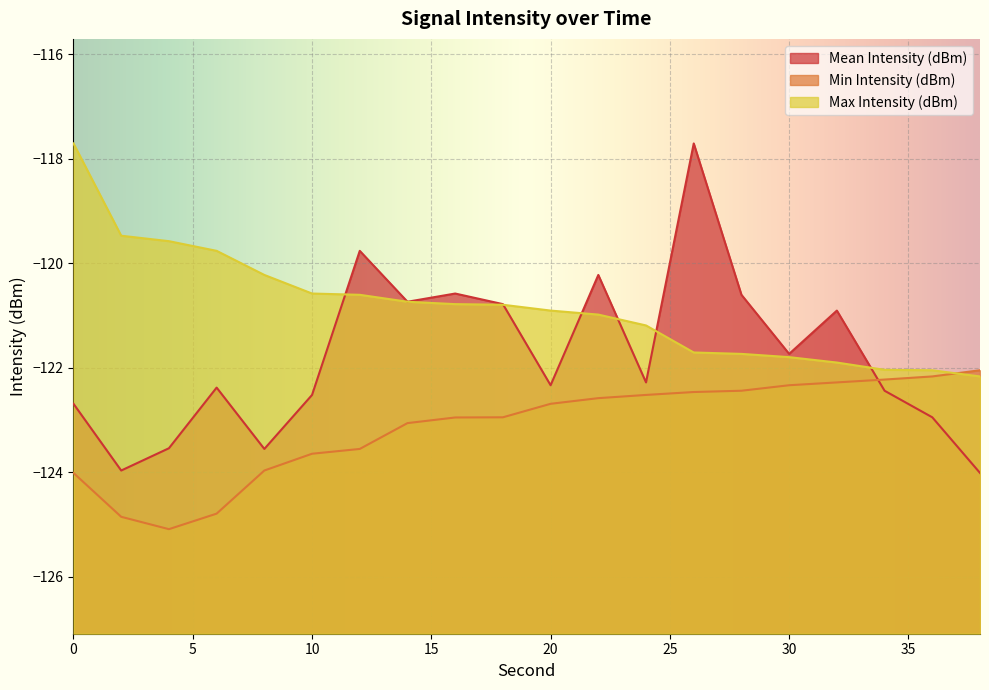

List the series in order of their overall mean, highest first.

Max Intensity (dBm), Mean Intensity (dBm), Min Intensity (dBm)